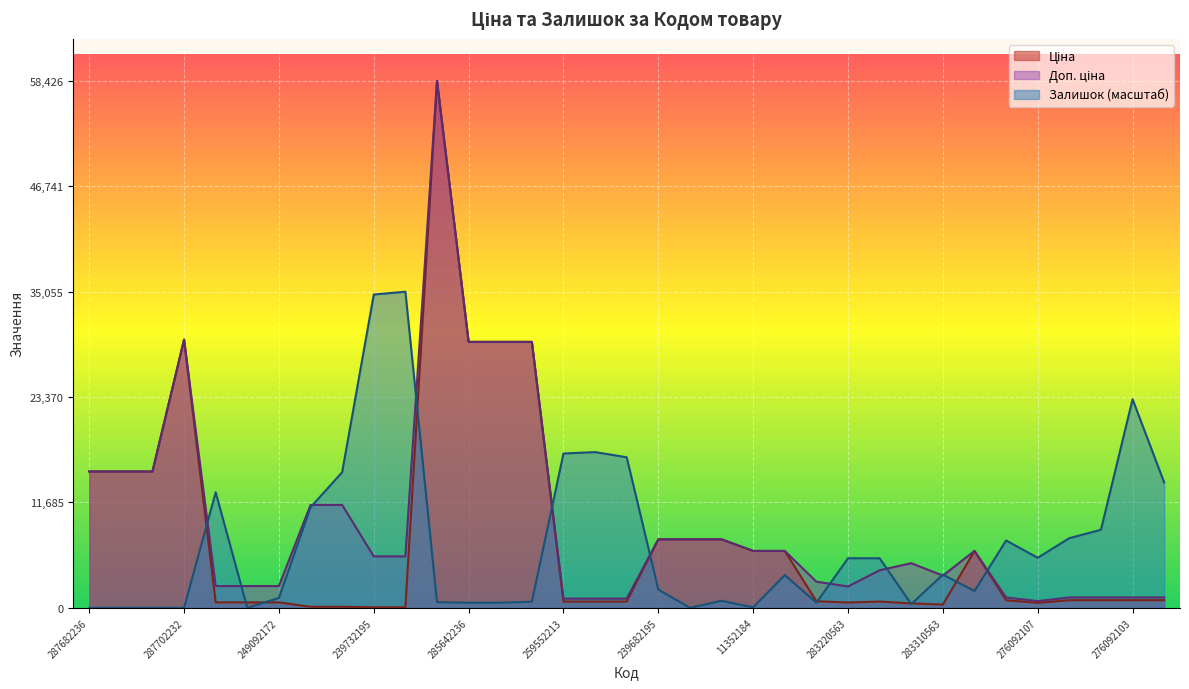

Which category has the highest value in the Ціна series?

285662232